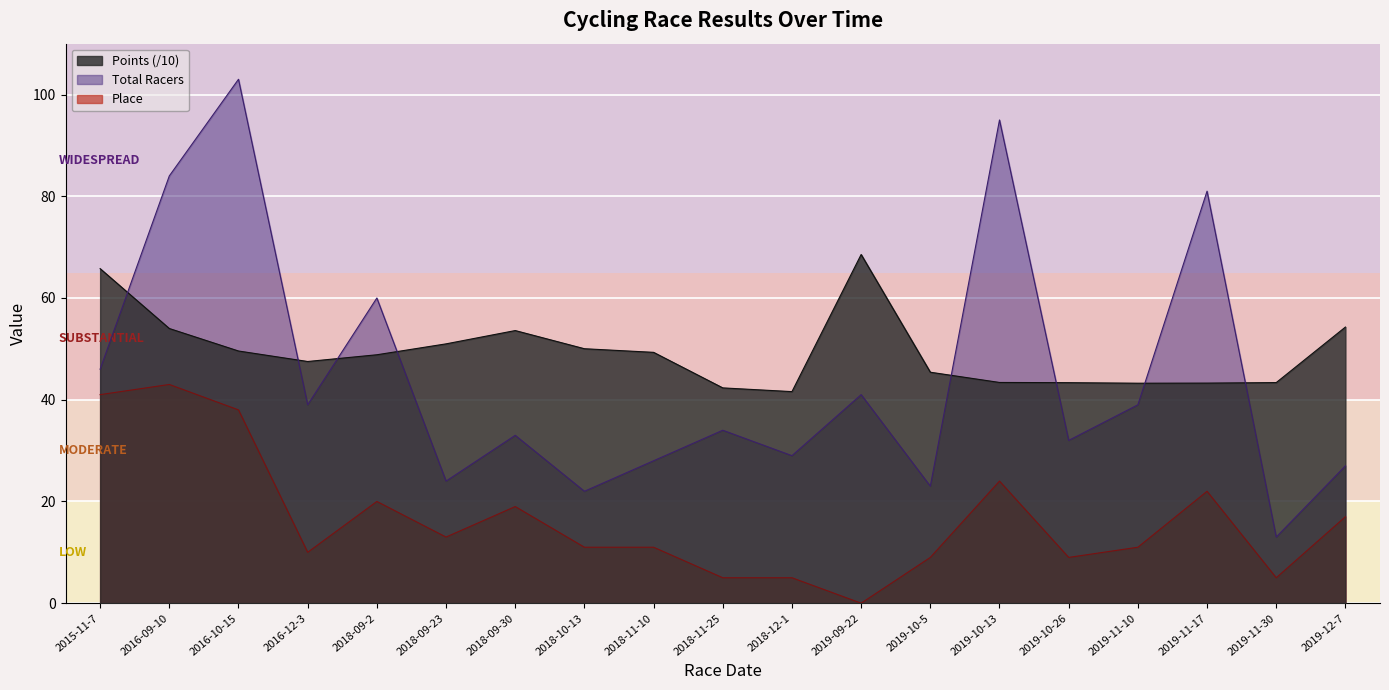

Is it true that Place equals 20.4 at 2019-09-22?

False